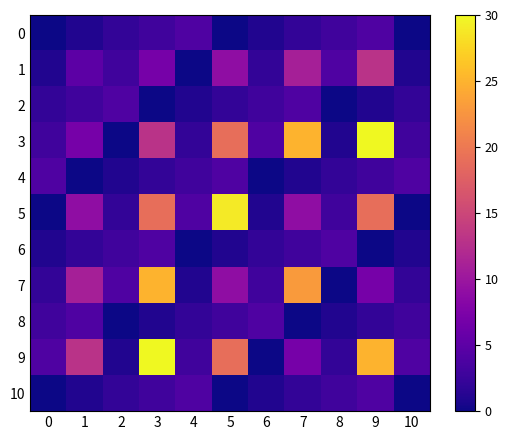

What is the total value across all series at 3?

107